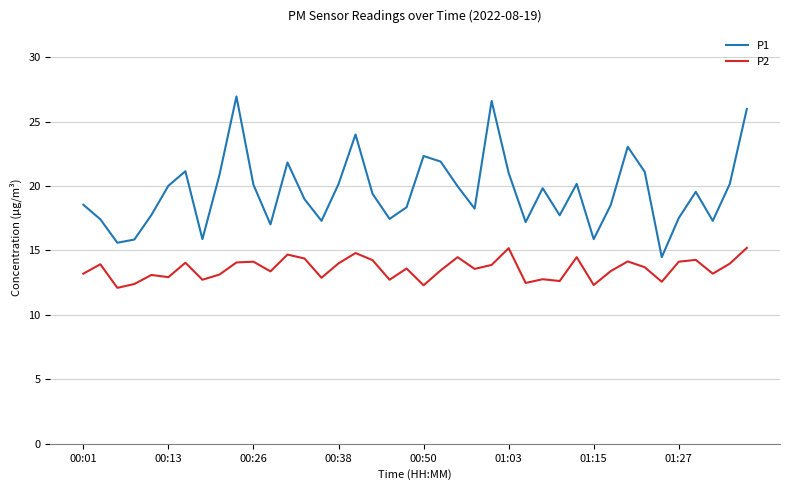

What is the highest value of the P2 series?

15.2